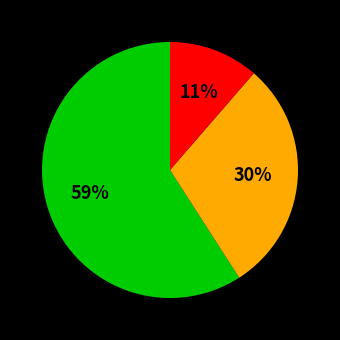

Does any single category account for the majority?

Yes